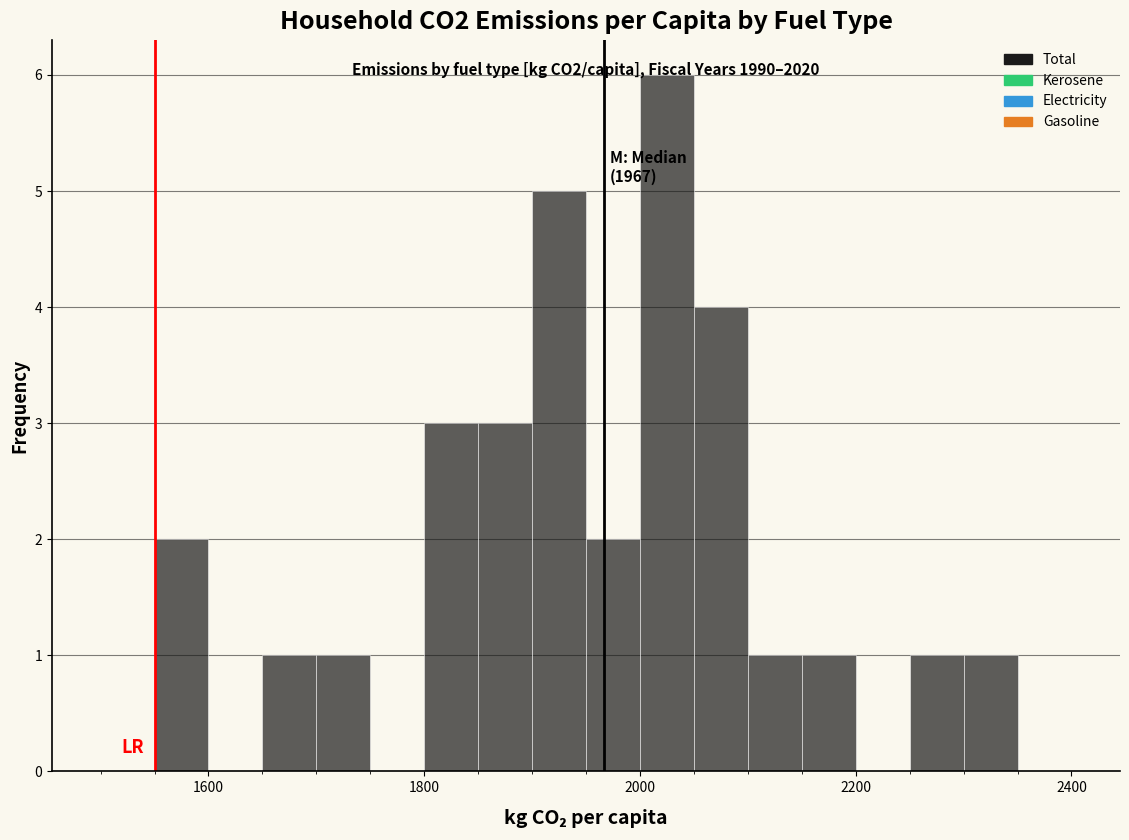

Around what value on the x-axis is the tallest bar? Give the approximate position of its centre, as read against the axis.

2020